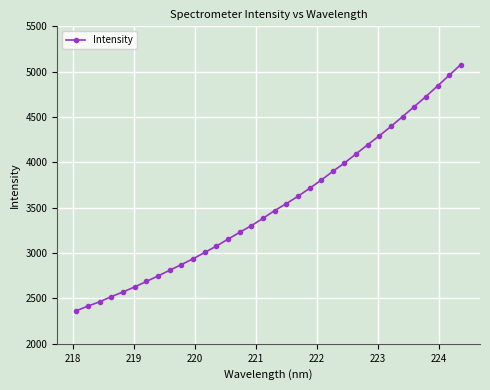

What is the minimum value shown in the chart?

2365.4